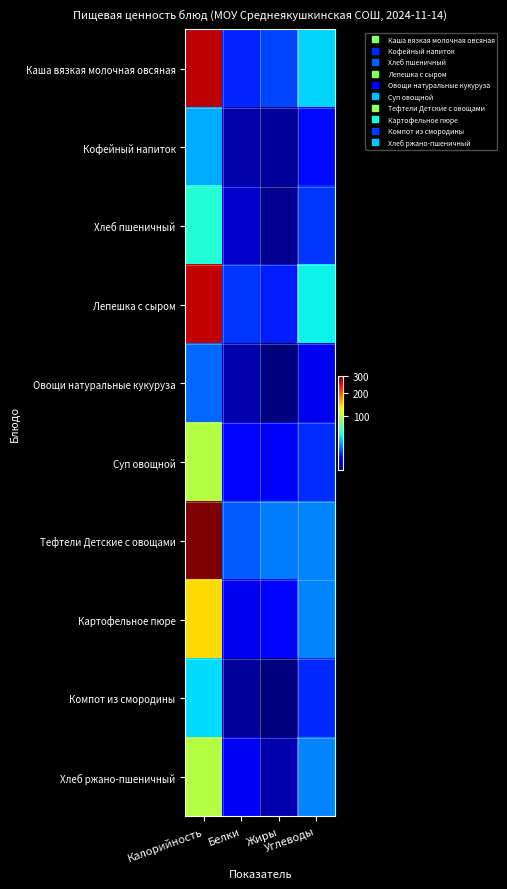

Which label corresponds to the largest value in the chart?

Калорийность